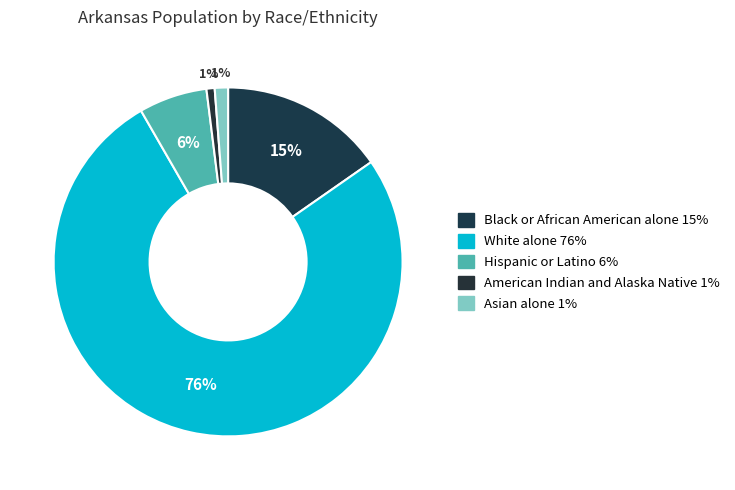

True or false: Asian alone accounts for 1% of the total.

True